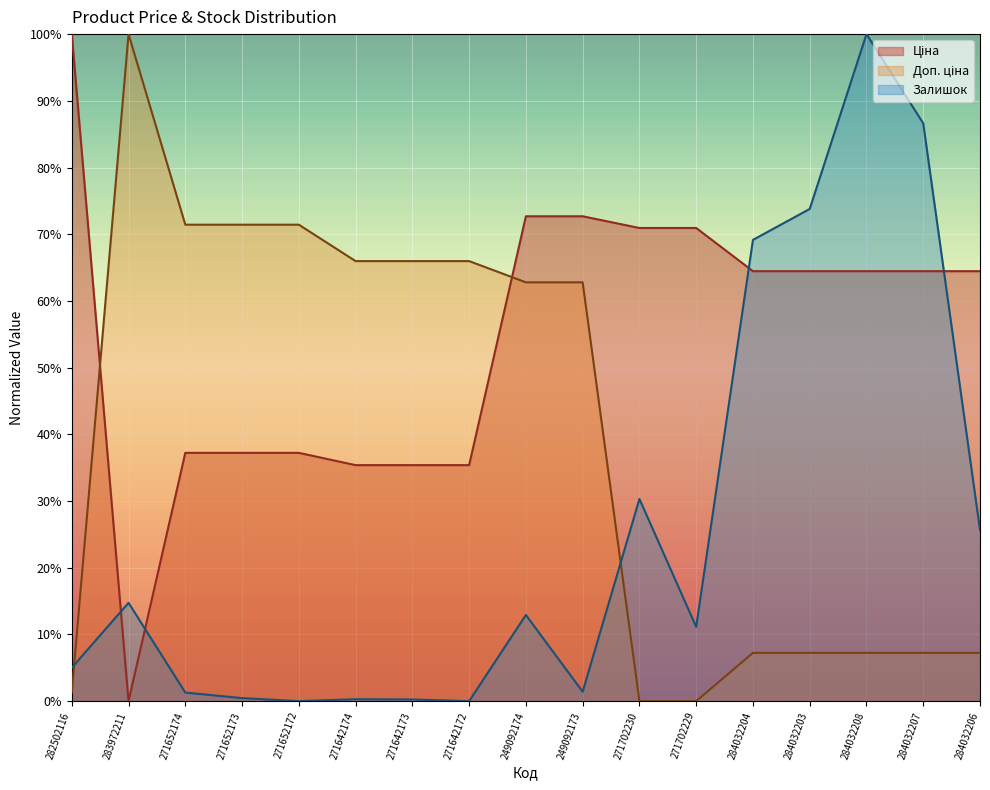

What is the difference between the maximum and minimum values in the Залишок series?

100.0